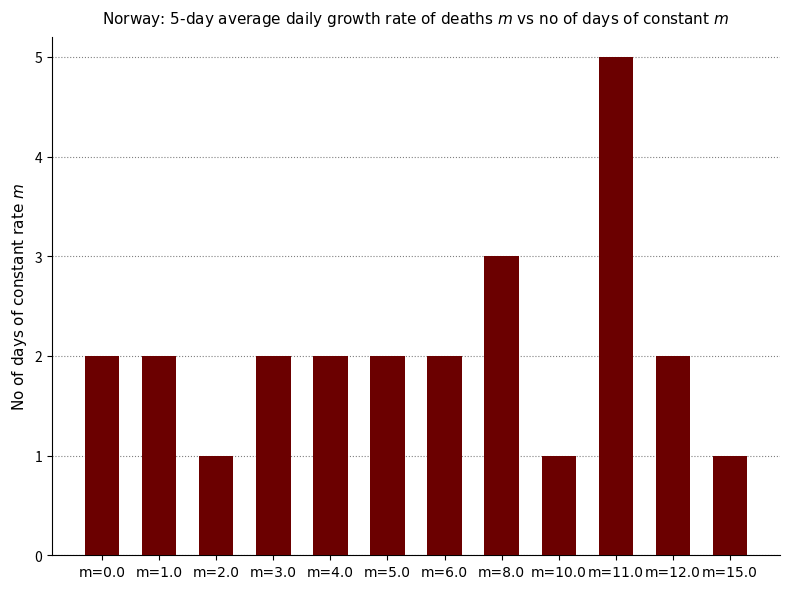

What is the difference between the maximum and second lowest values?

4